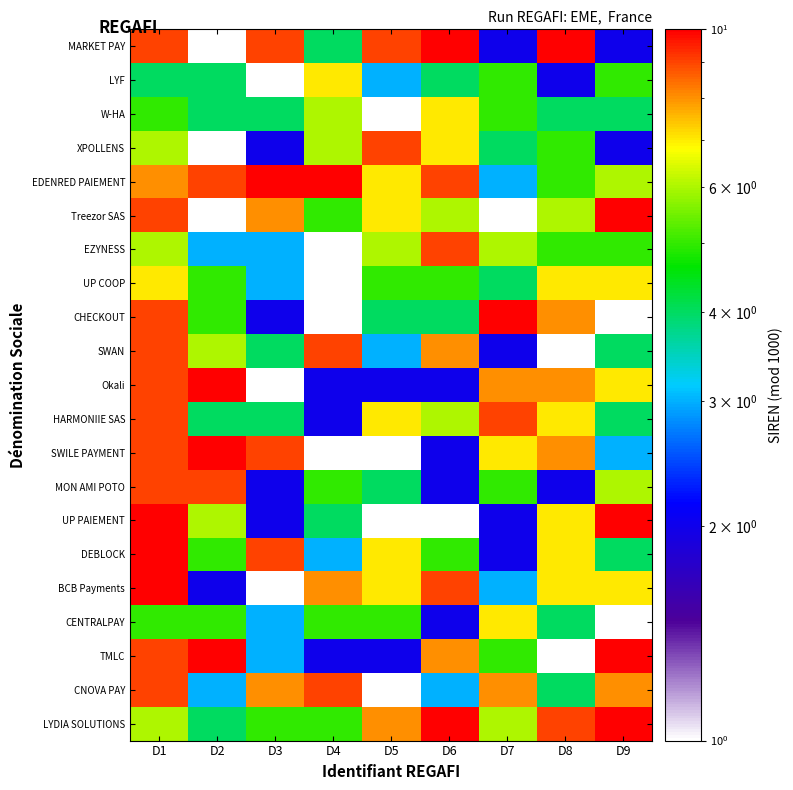

Which series has the largest range (max minus min)?

MARKET PAY